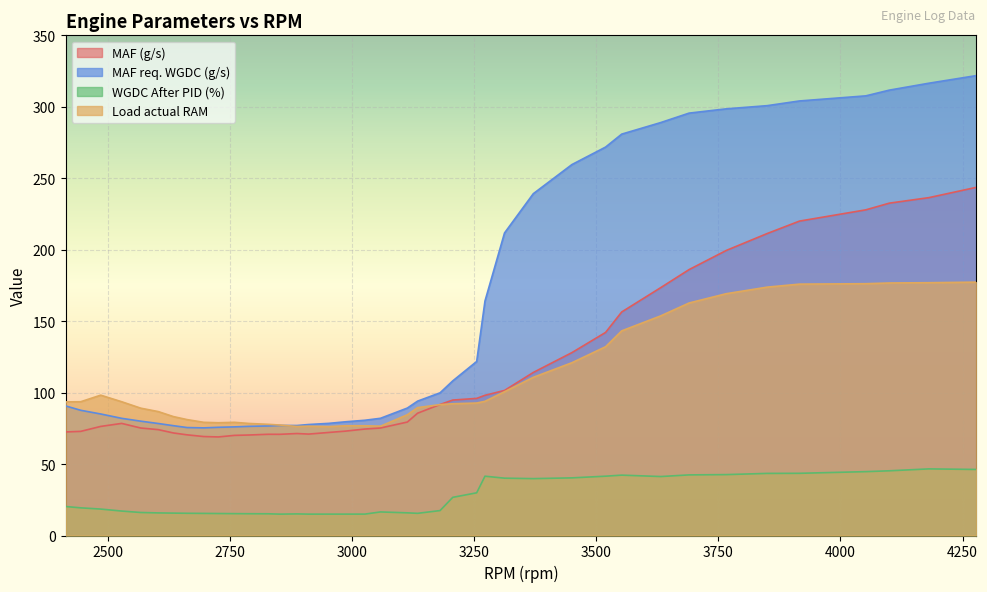

What is the highest value of the Load actual RAM series?

177.3